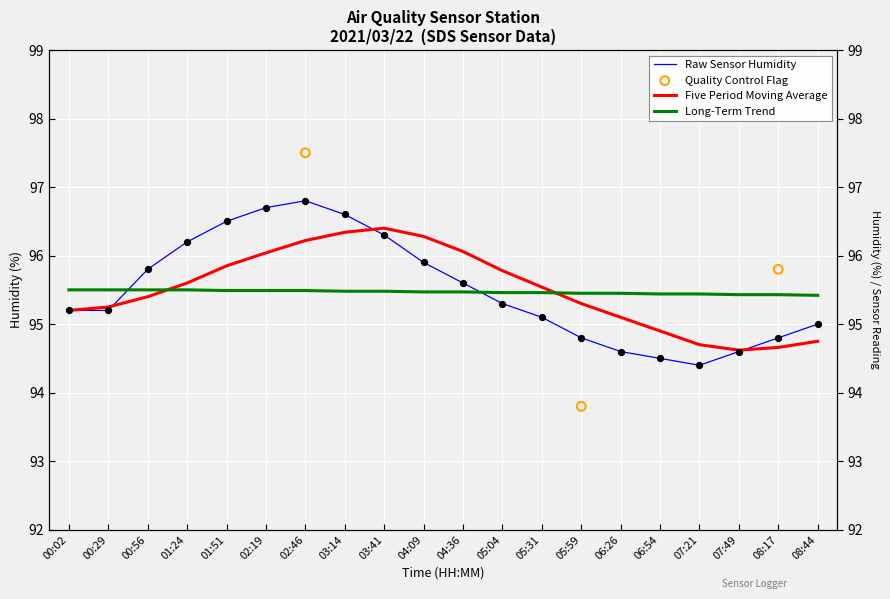

Which series contains the lowest Y value?

Humidity